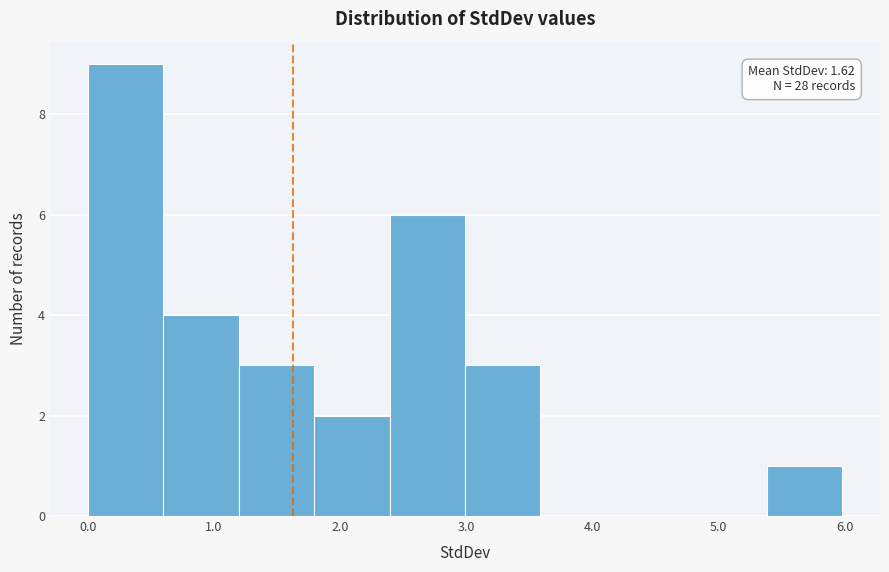

Over which range of the x-axis is the bar tallest?

0.0 to 0.6